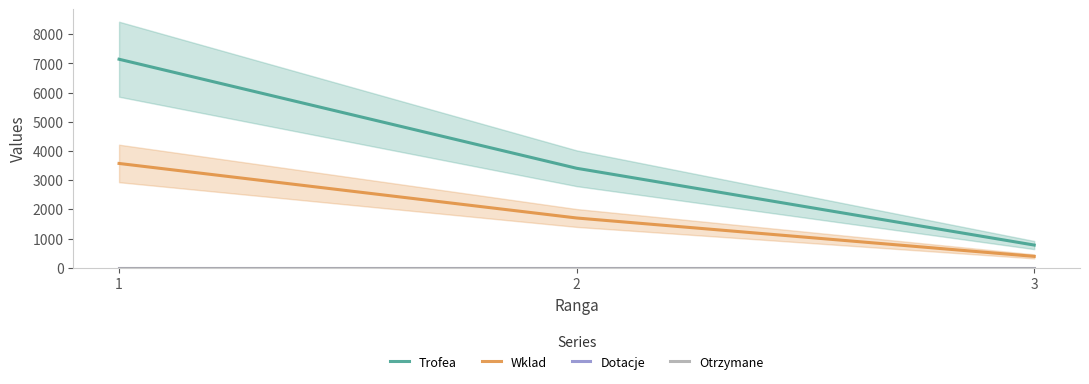

What is the sum of the Wklad values at 3 and 1?

3959